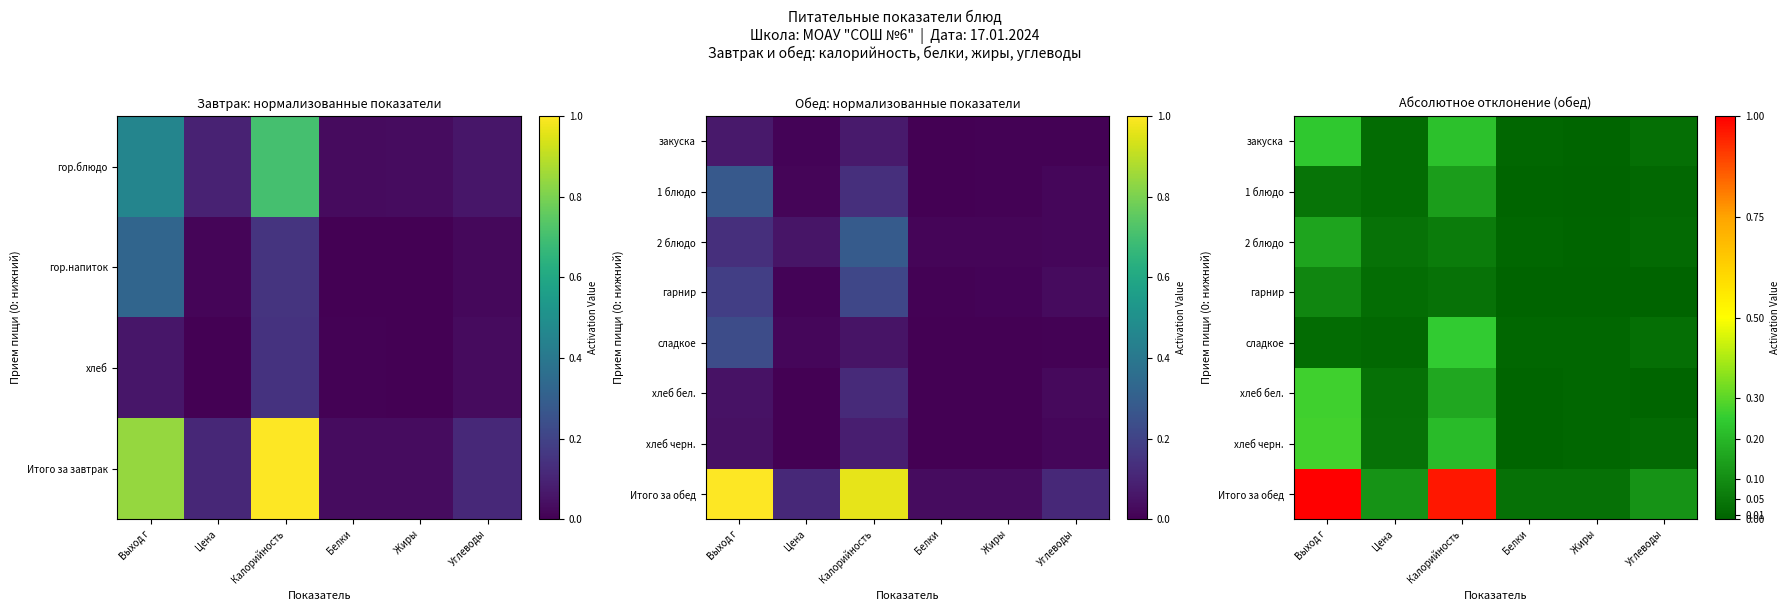

At how many categories does at least one series exceed 0?

6